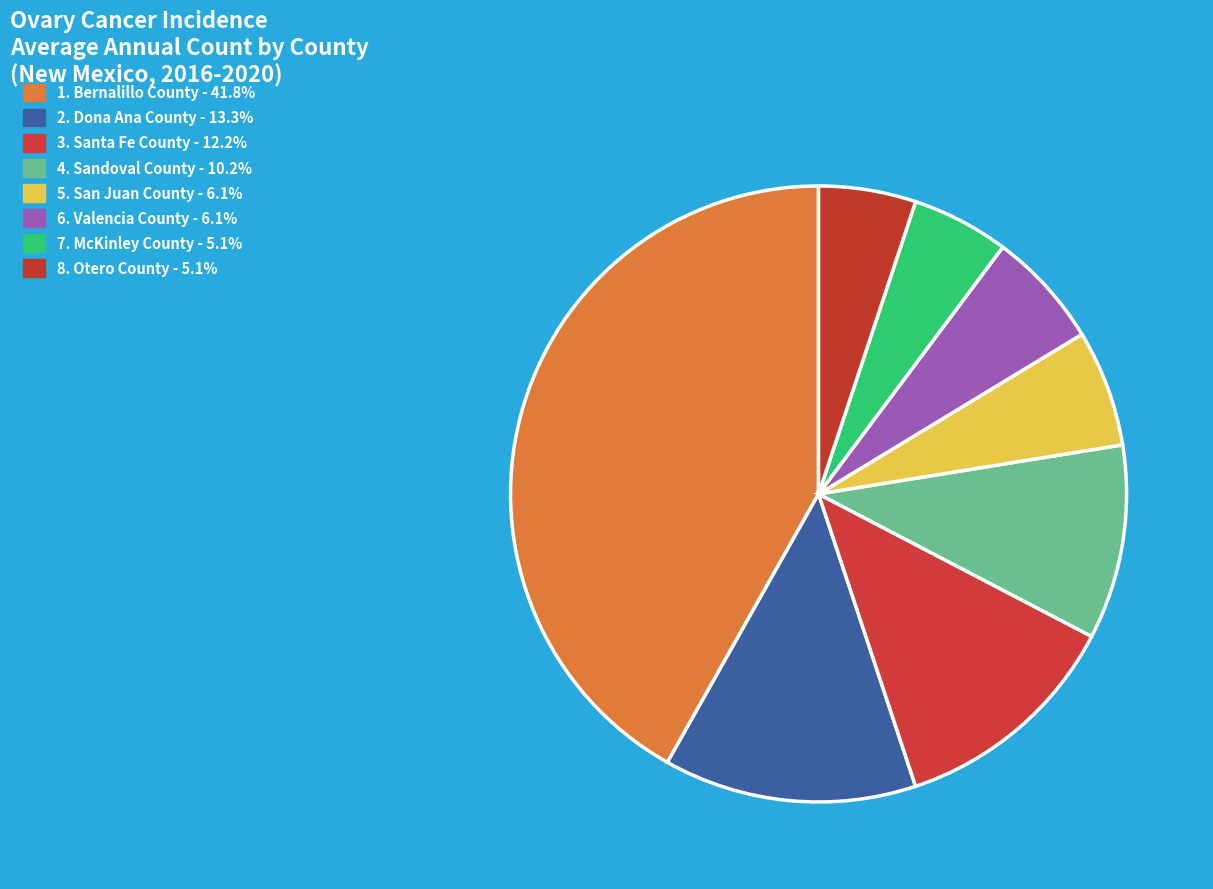

How many slices are in this pie chart?

8